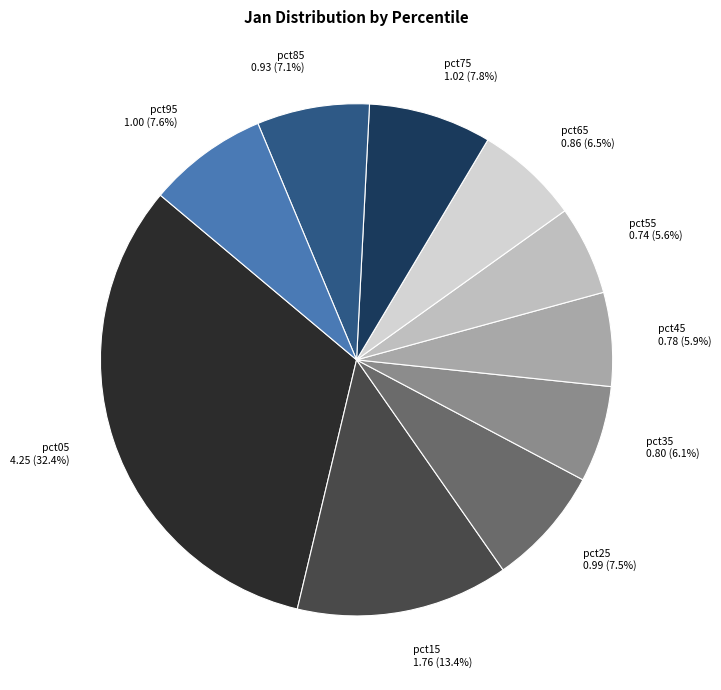

To the nearest percent, what is the combined percentage of pct65 and pct15?

20%